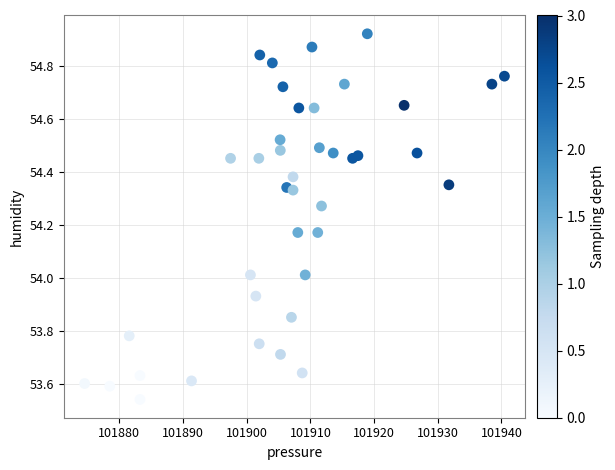

What is the range of Y values (max minus min)?

1.4